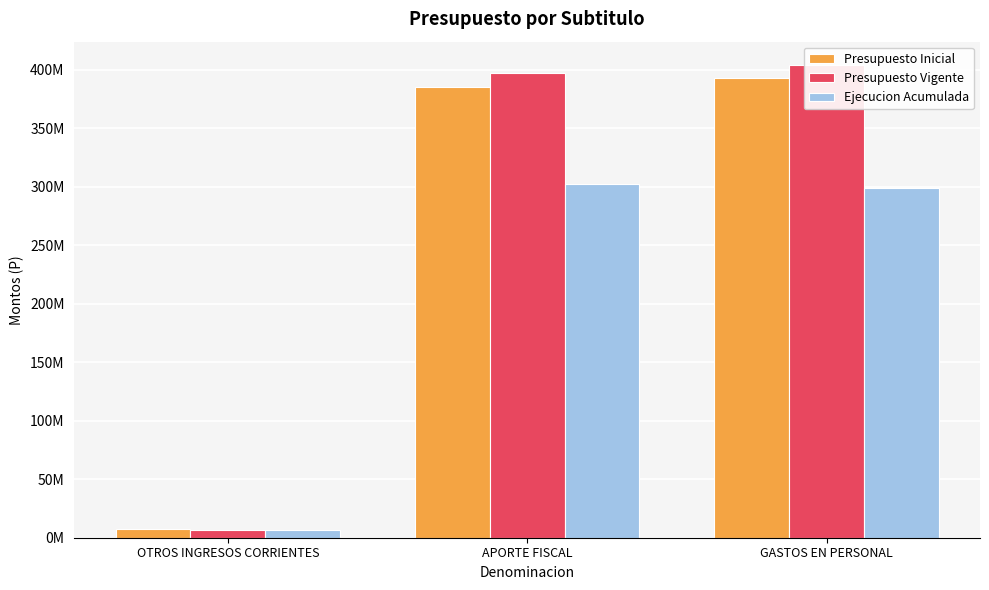

How many data points in Presupuesto Inicial are above 385390957?

1